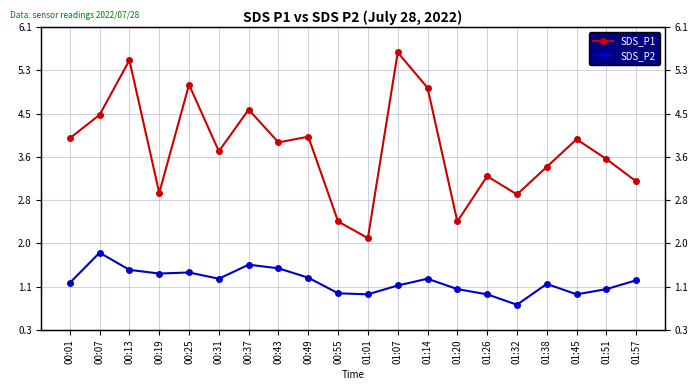

What is the minimum value shown in the chart?

0.8